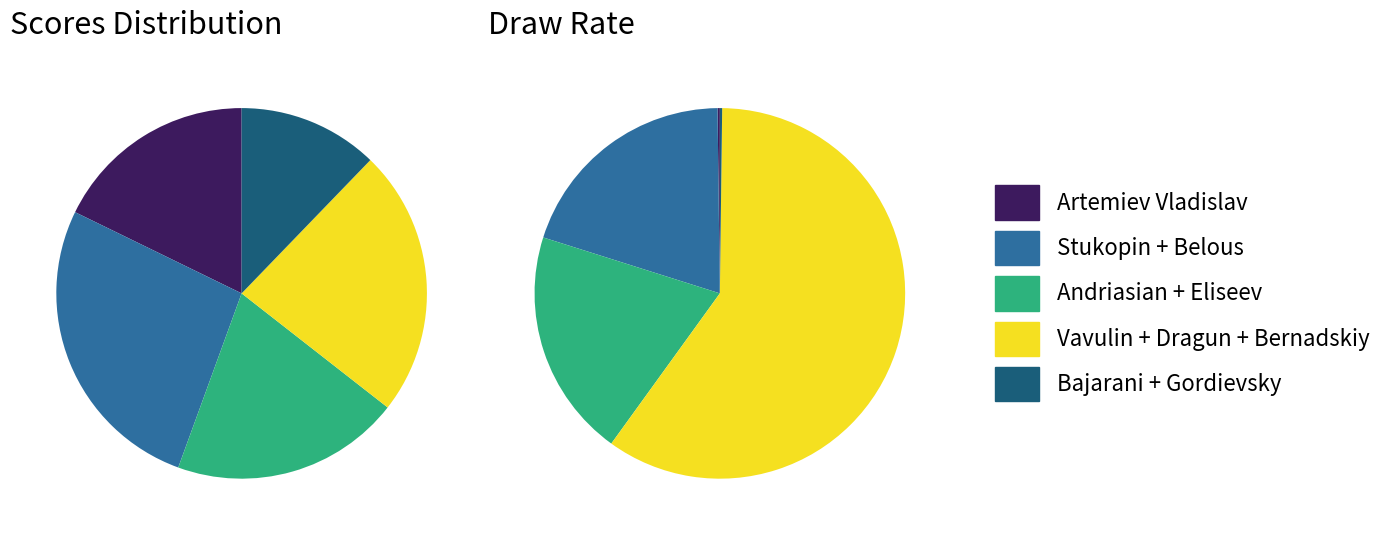

How many segments does this pie chart have?

10